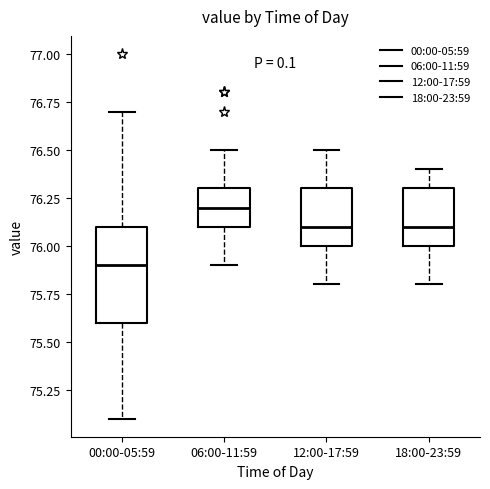

Where does the lower whisker of the box for 06:00-11:59 end on the y-axis? The values are not printed on the chart, so give them approximately, as read against the axis.

75.9